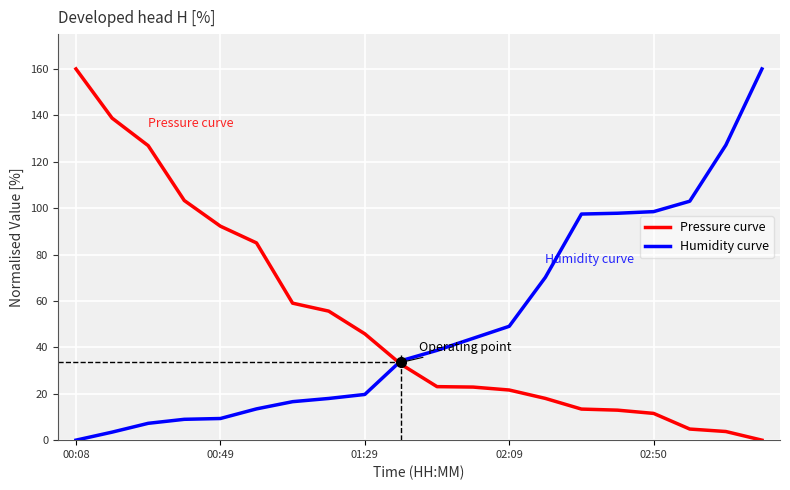

What is the difference between the highest and lowest values at 00:49?

82.9